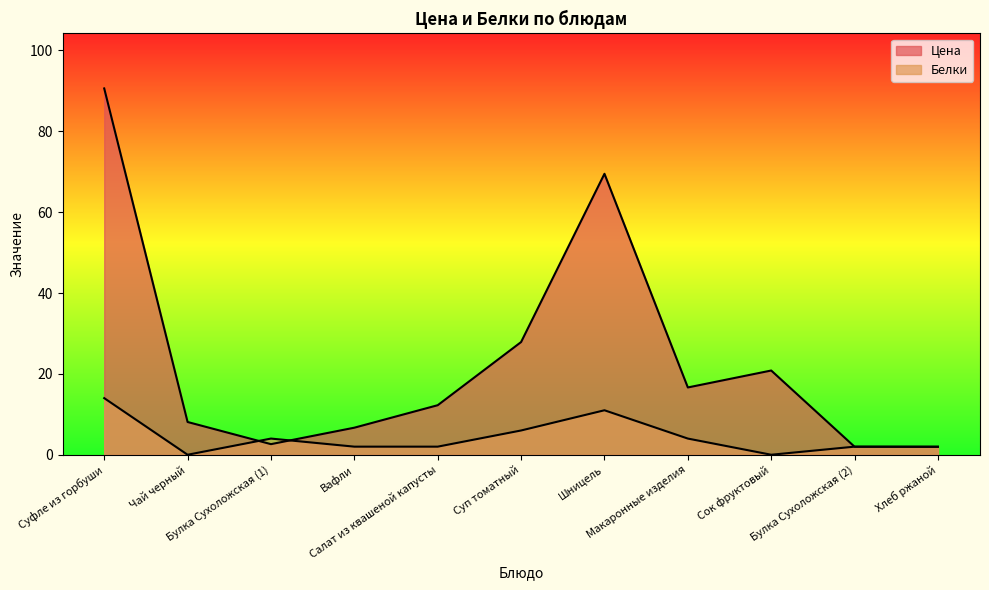

Is the value of Цена at Булка Сухоложская (1) greater than the value of Белки at Хлеб ржаной?

Yes